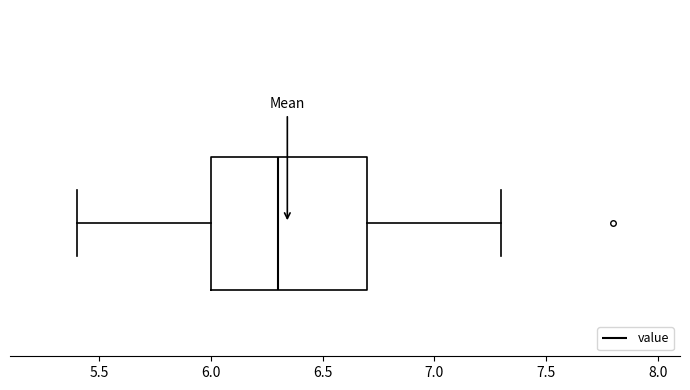

Where is the left edge of the box on the x-axis? The values are not printed on the chart, so give them approximately, as read against the axis.

6.0